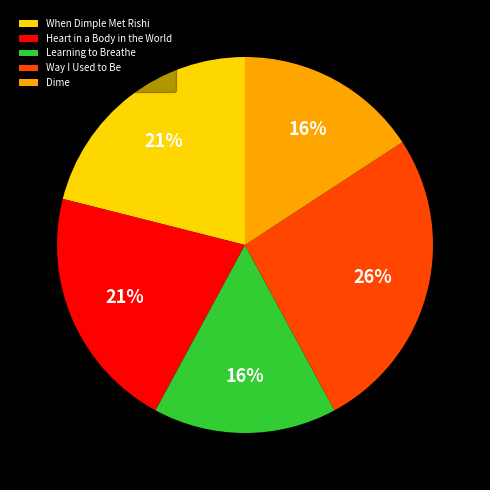

What is the largest slice in the pie chart?

Way I Used to Be